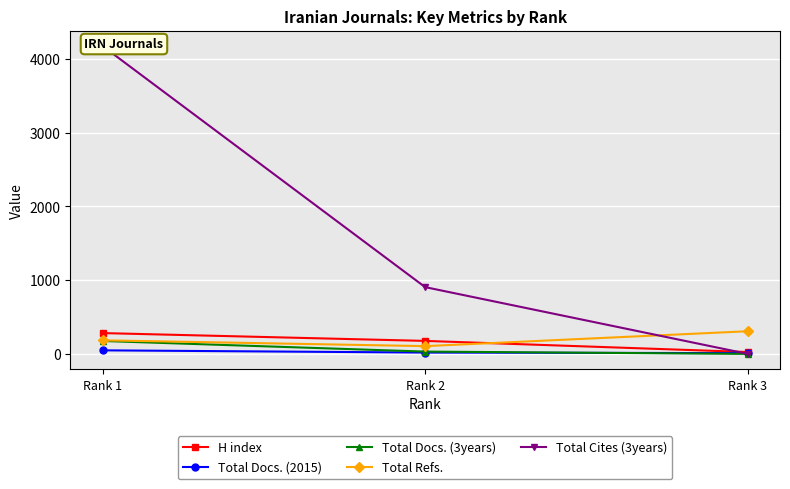

At which label does H index first exceed 176?

Rank 1